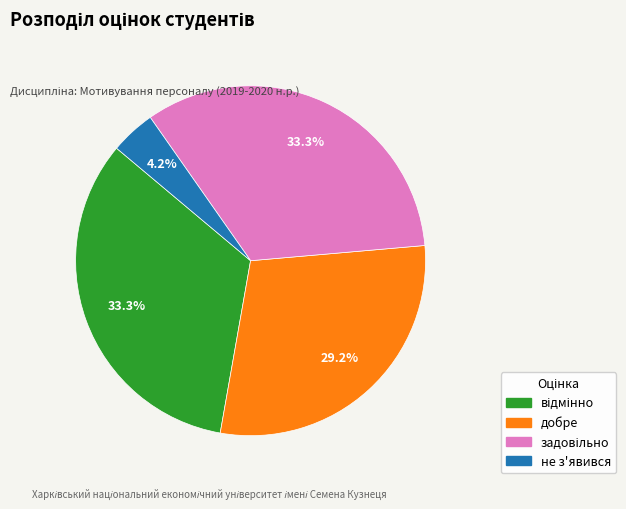

To the nearest percent, what percentage of the pie is не з'явився?

4%